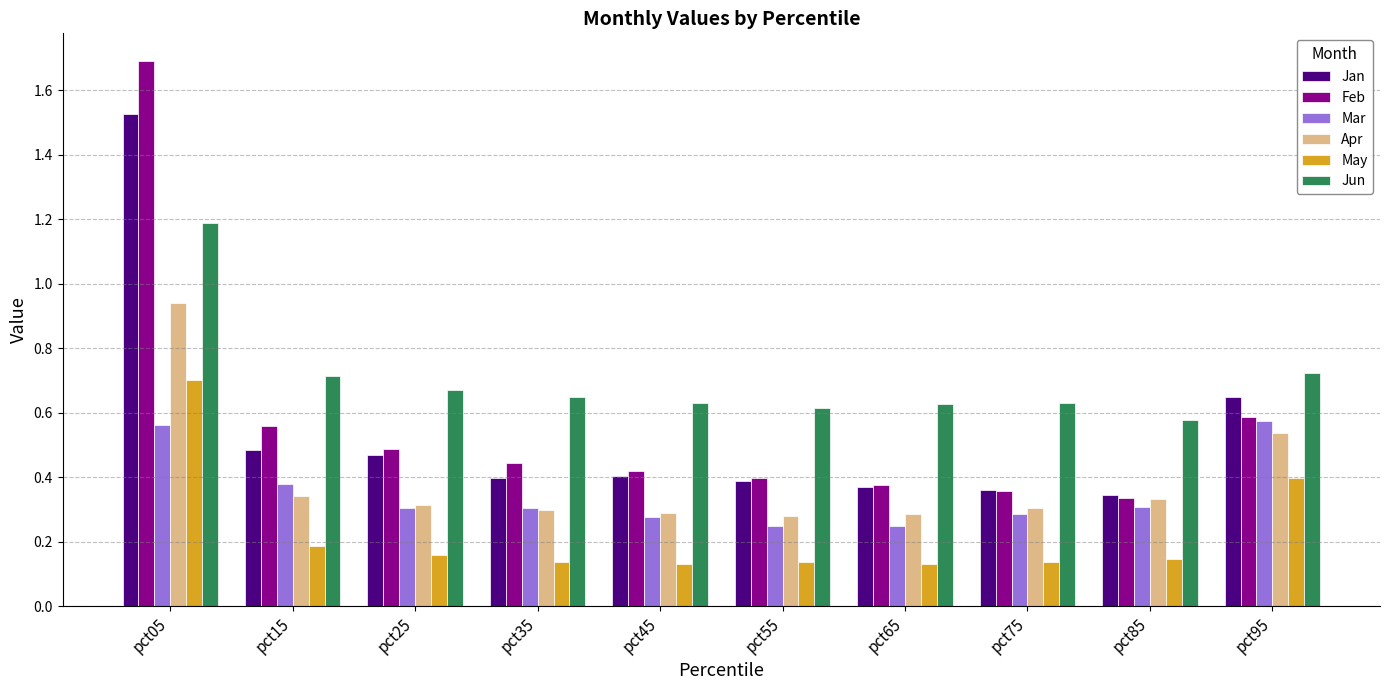

Which series changed the most between pct45 and pct85?

Feb